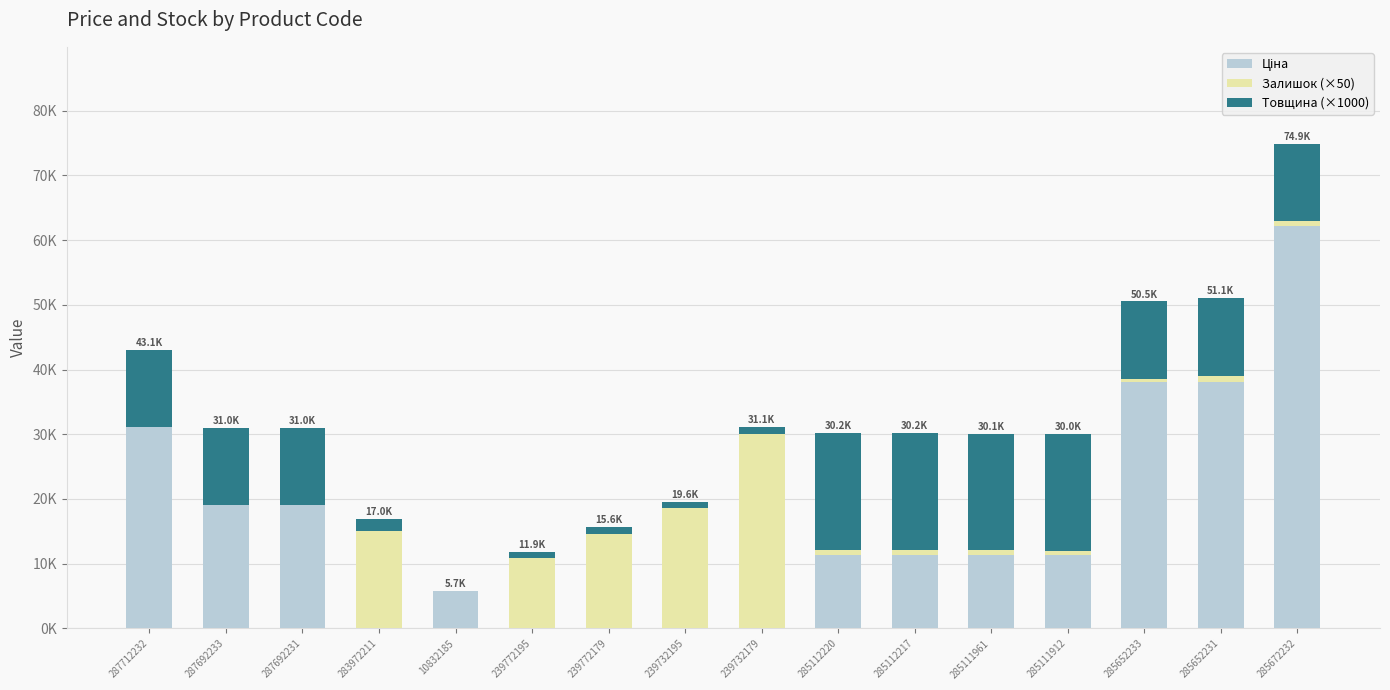

Are the bars horizontal?

No